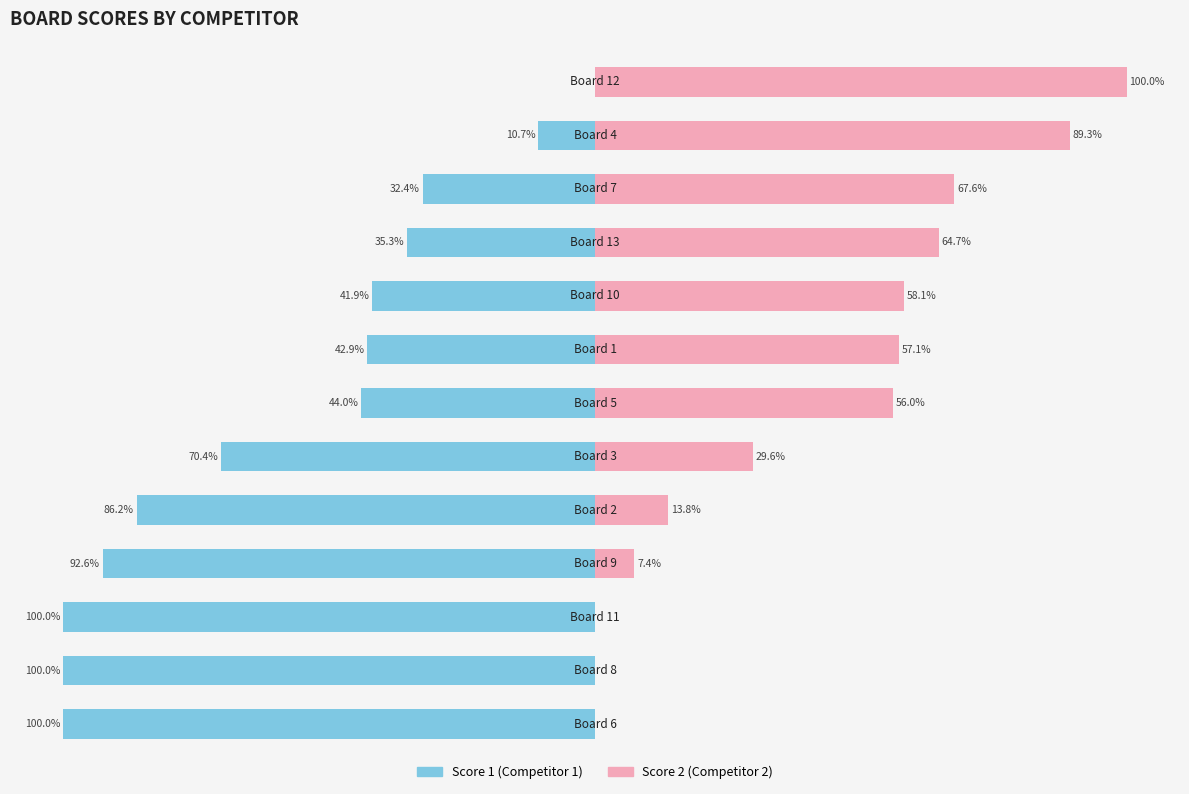

Which series has the largest range (max minus min)?

Score 1